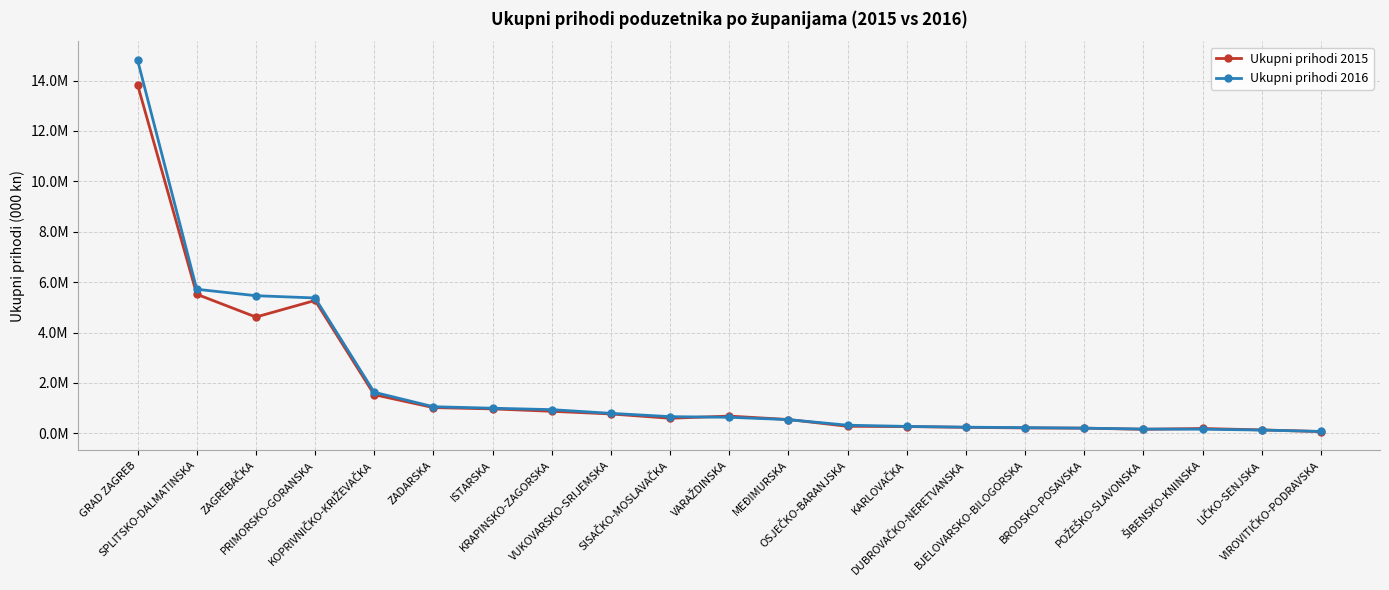

At which label does Ukupni prihodi 2015 first exceed 598242?

GRAD ZAGREB